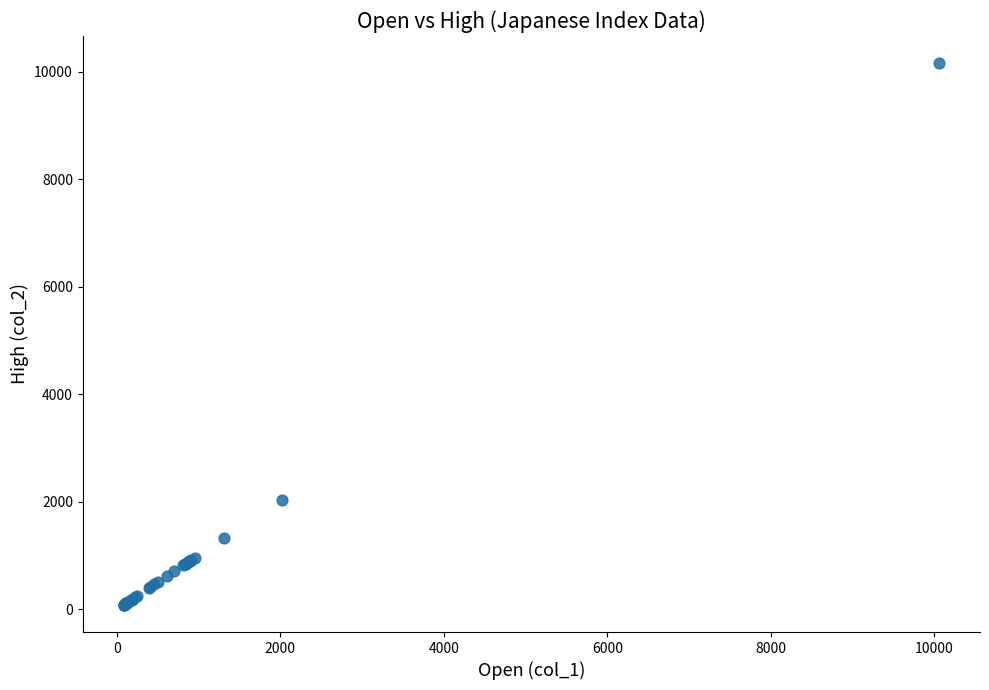

What Y value in the scatter plot is closest to 5119?

2027.5